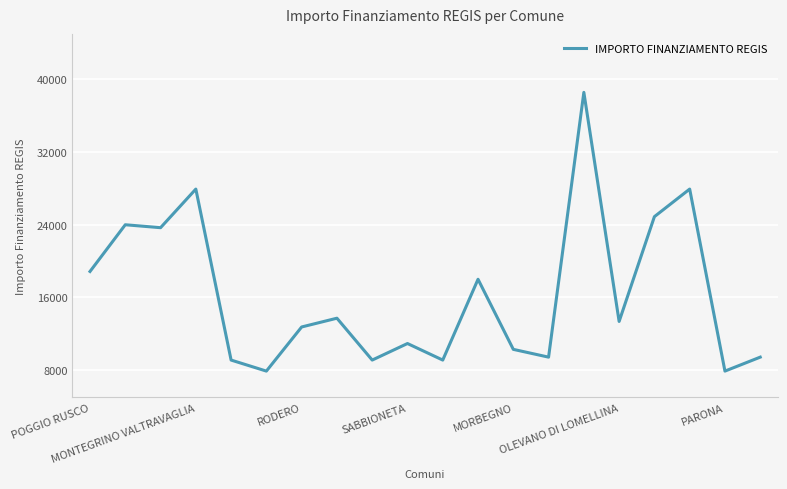

What is the minimum value shown in the chart?

7891